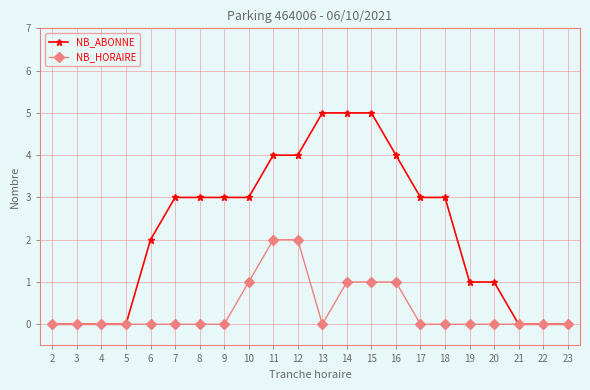

What is the difference between the NB_HORAIRE values at 18 and 16?

1